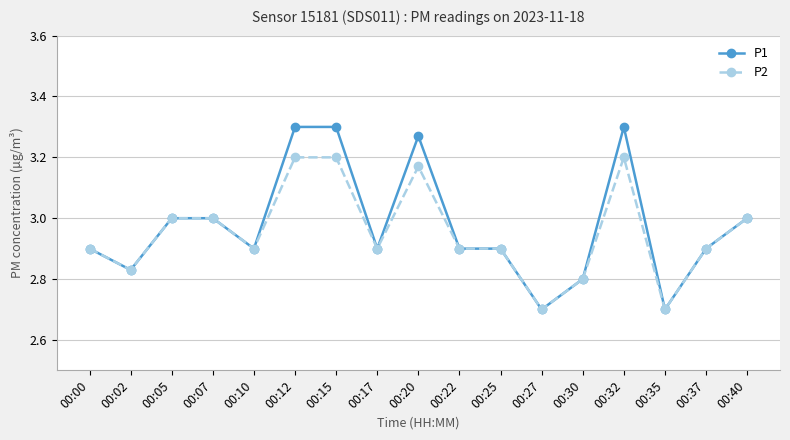

True or false: P1 has a value of 2.9 at 00:37.

True